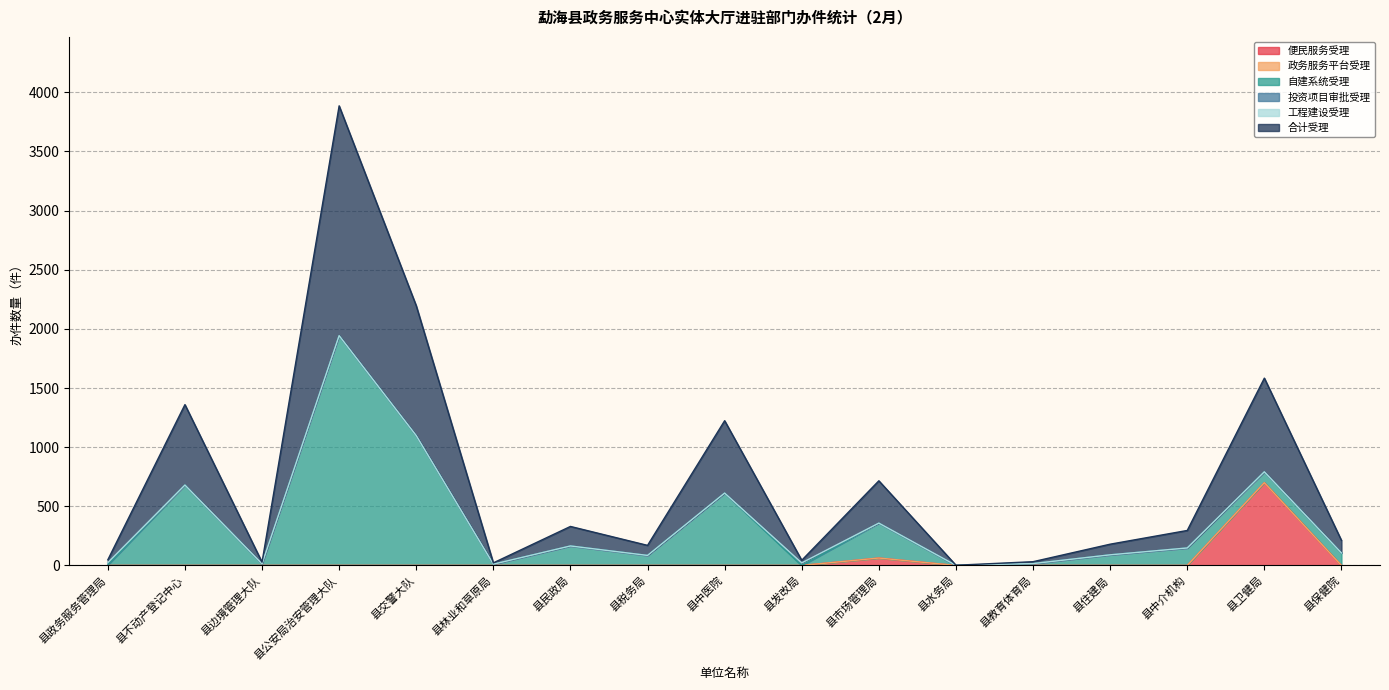

The value of 便民服务受理 at 县公安局治安管理大队 is 391. True or false?

False